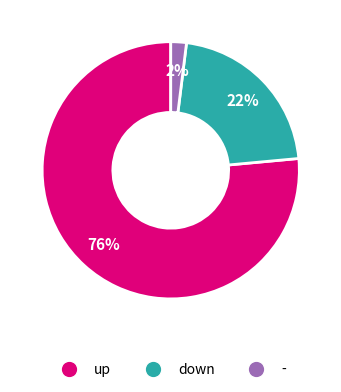

What is the ratio of the value at down to the value at -?

11.0